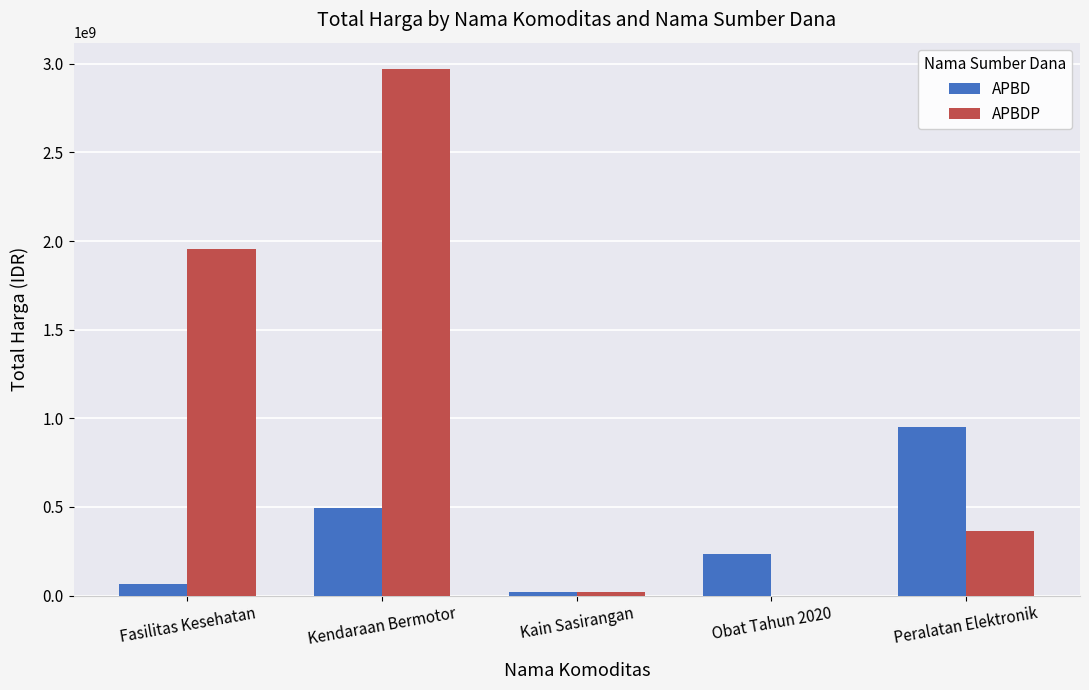

At which label does APBDP reach its peak?

Kendaraan Bermotor